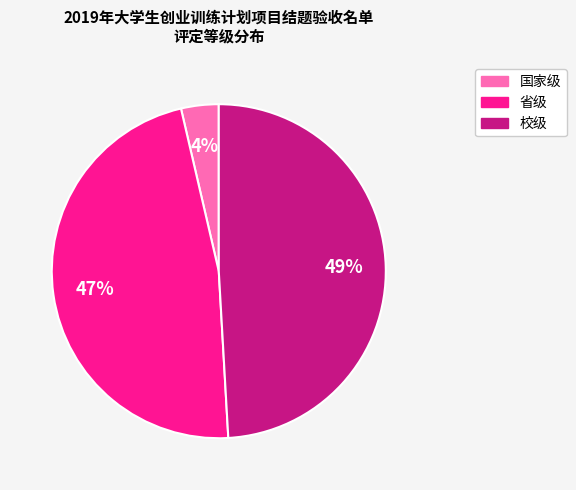

To the nearest percent, what is the average slice percentage?

33%